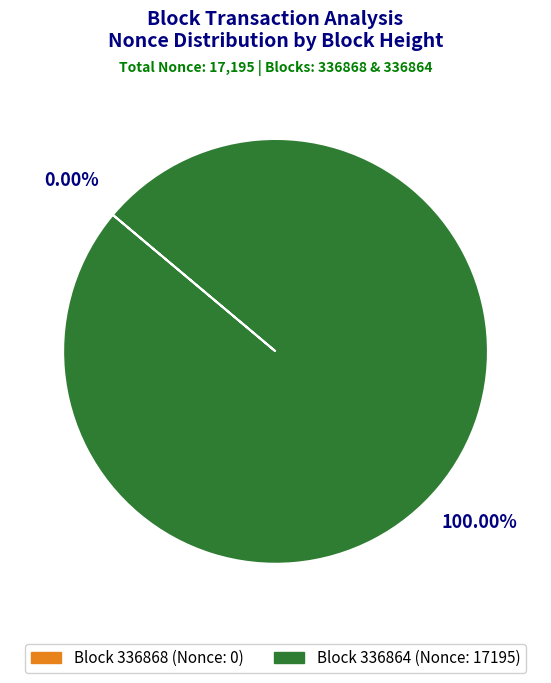

What is the majority slice?

Block 336864 (Nonce: 17195)